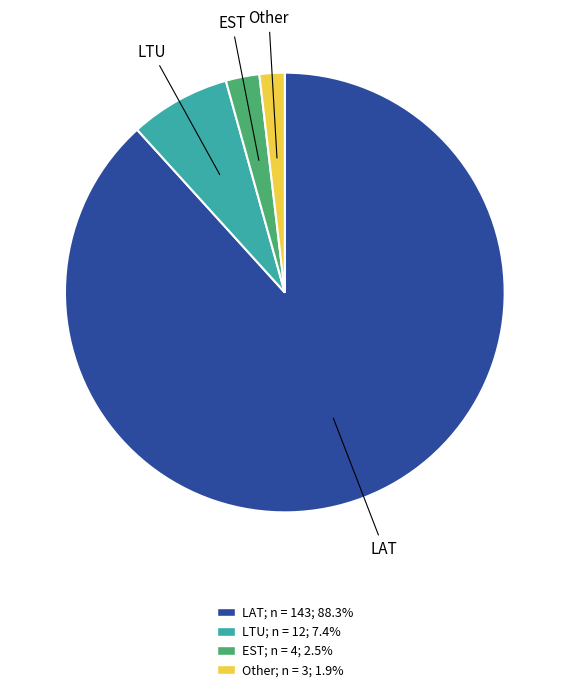

Which has a higher value, EST or Other?

EST